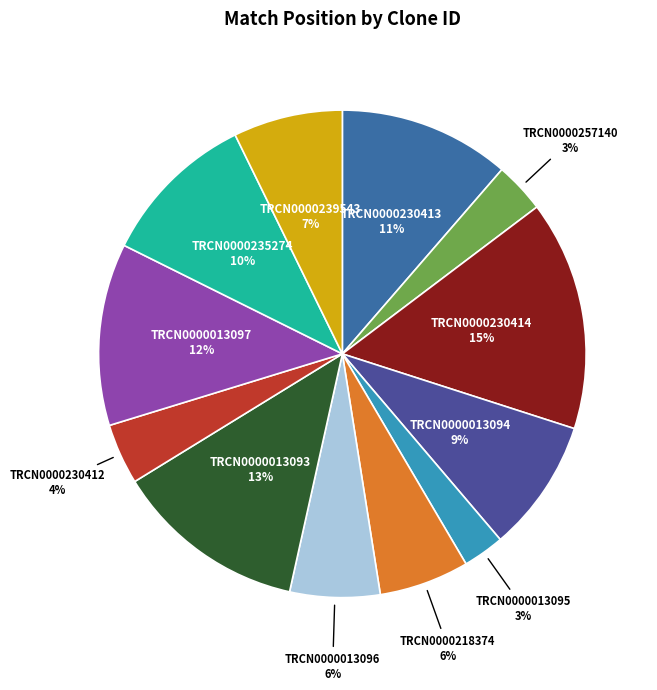

The TRCN0000230412 slice represents 4% of the pie. True or false?

True